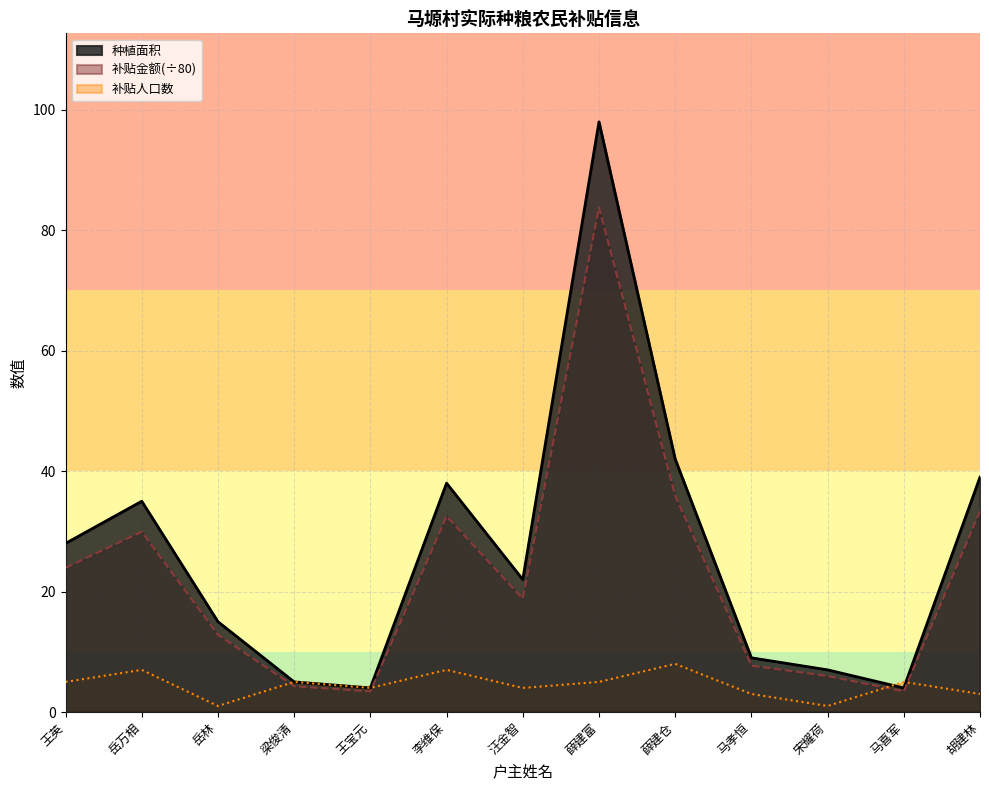

How many intersections are there between 补贴金额 and 补贴人口数?

2